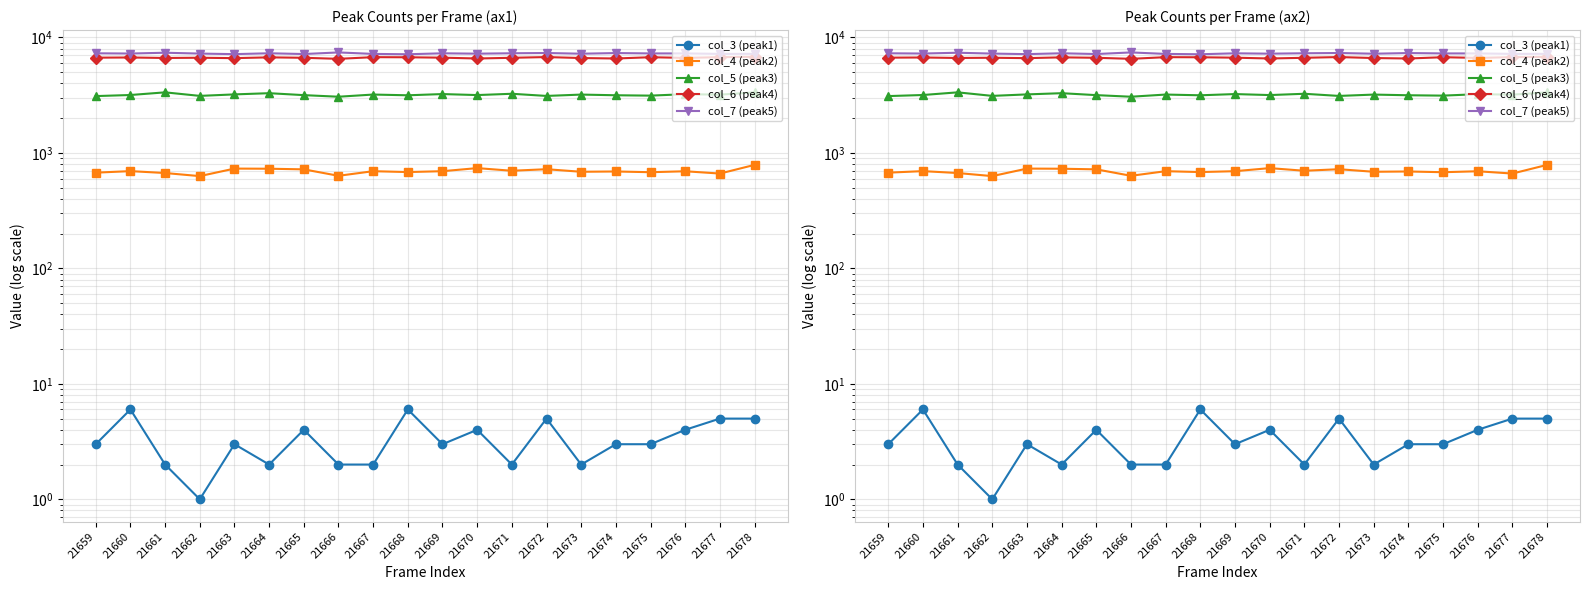

Which label corresponds to the smallest value in the chart?

21662